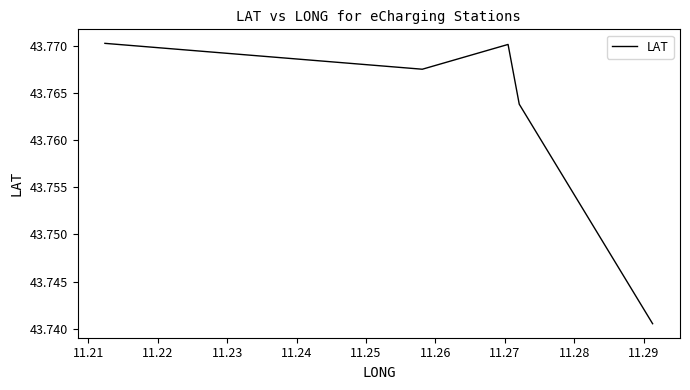

Count the number of categories in the chart.

5